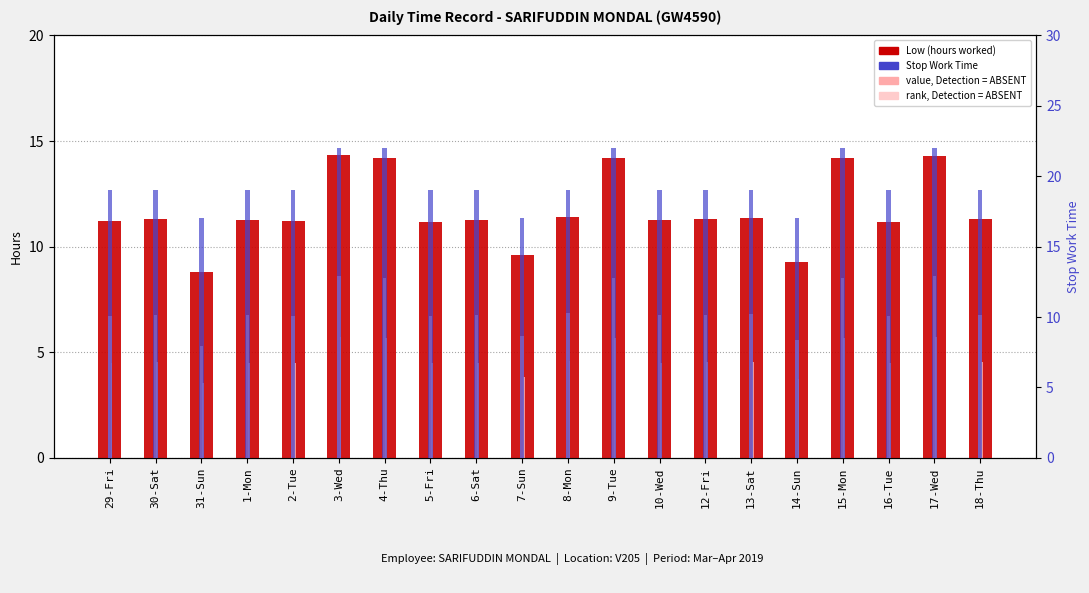

Reading left to right, what are all the values shown in this chart?

Low (hours worked): 11.2	11.3	8.8	11.3	11.2	14.3	14.2	11.2	11.3	9.6	11.4	14.2	11.3	11.3	11.3	9.3	14.2	11.2	14.3	11.3
value, Detection=ABSENT: 6.7	6.8	5.3	6.8	6.7	8.6	8.5	6.7	6.8	5.8	6.9	8.5	6.8	6.8	6.8	5.6	8.5	6.7	8.6	6.8
rank, Detection=ABSENT: 4.5	4.5	3.5	4.5	4.5	5.7	5.7	4.5	4.5	3.8	4.6	5.7	4.5	4.5	4.5	3.7	5.7	4.5	5.7	4.5
Stop Work Time: 19.0	19.0	17.0	19.0	19.0	22.0	22.0	19.0	19.0	17.0	19.0	22.0	19.0	19.0	19.0	17.0	22.0	19.0	22.0	19.0